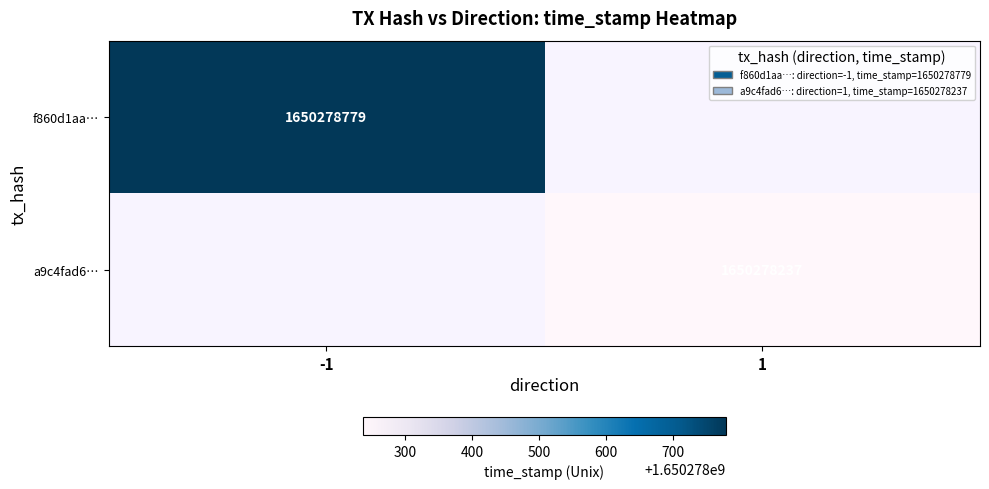

Reading right to left, transcribe all the data shown in this chart.

f860d1aa71ccb1bc46e0f0c0189286f8c5fa827: 1650278779	-1
a9c4fad616010cea8d077c93d12b5867d82dc35: 1650278237	1